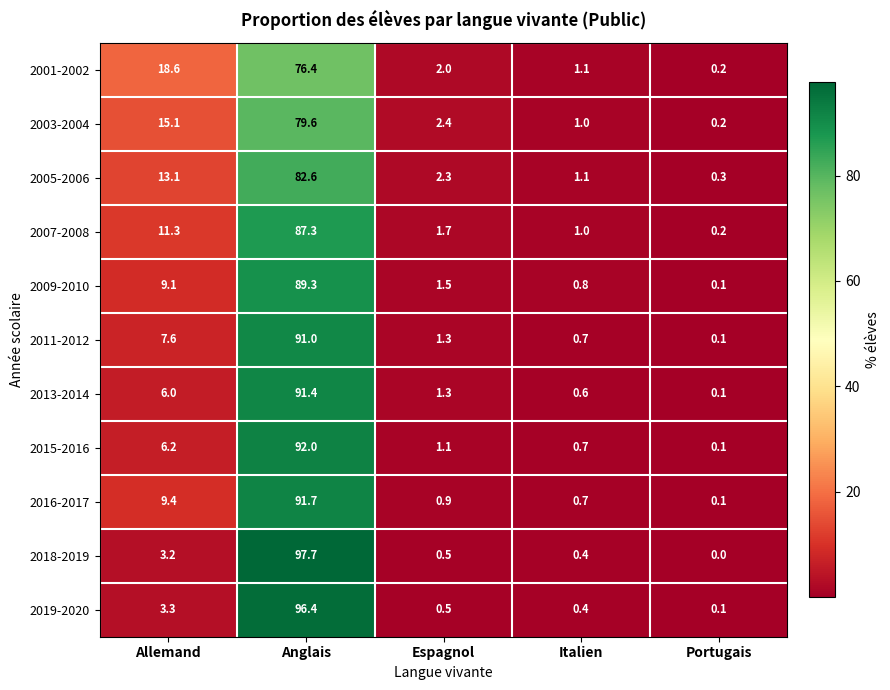

Which category has the highest value in the 2015-2016 series?

Anglais